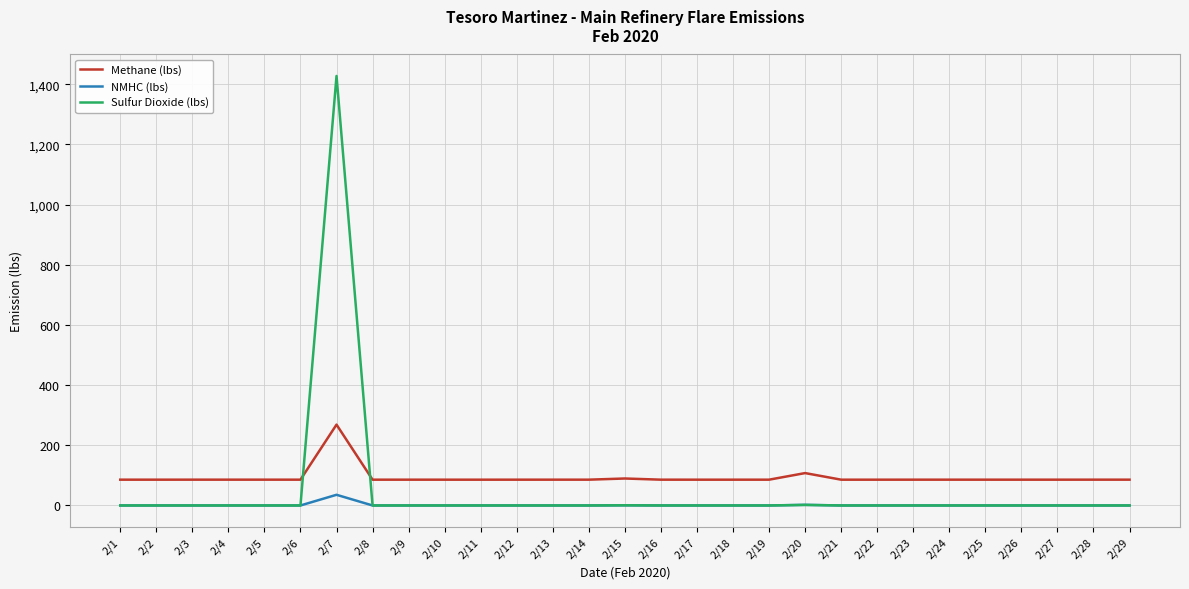

List the series in order of their overall mean, lowest first.

NMHC (lbs), Sulfur Dioxide (lbs), Methane (lbs)